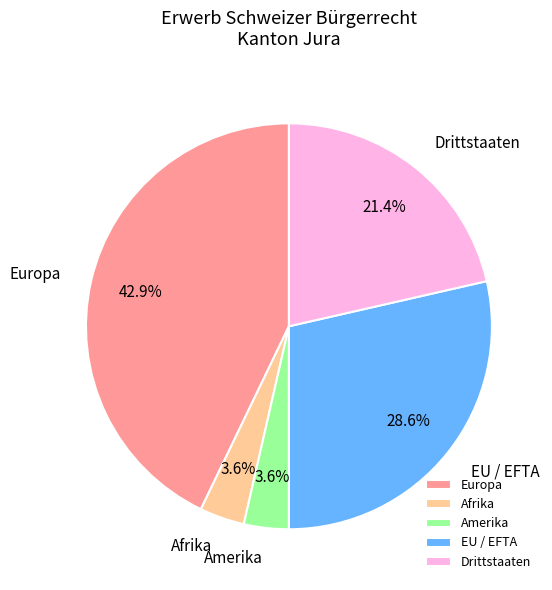

Which category has the biggest portion of the pie?

Europa